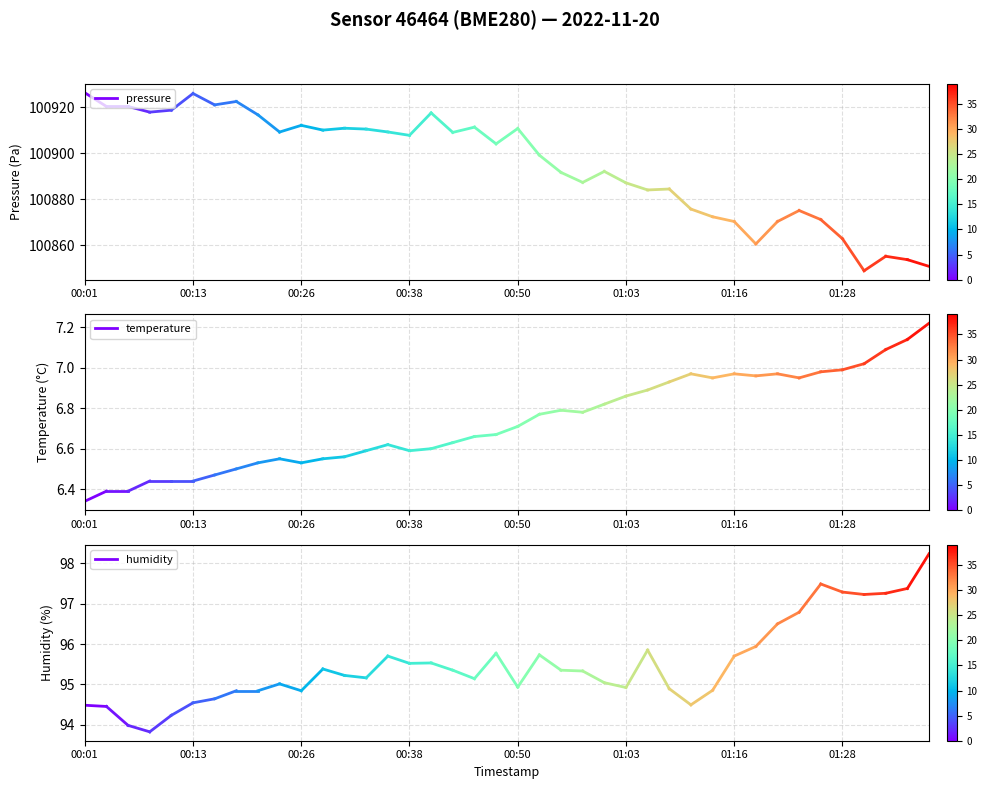

How many distinct data groups are displayed?

3